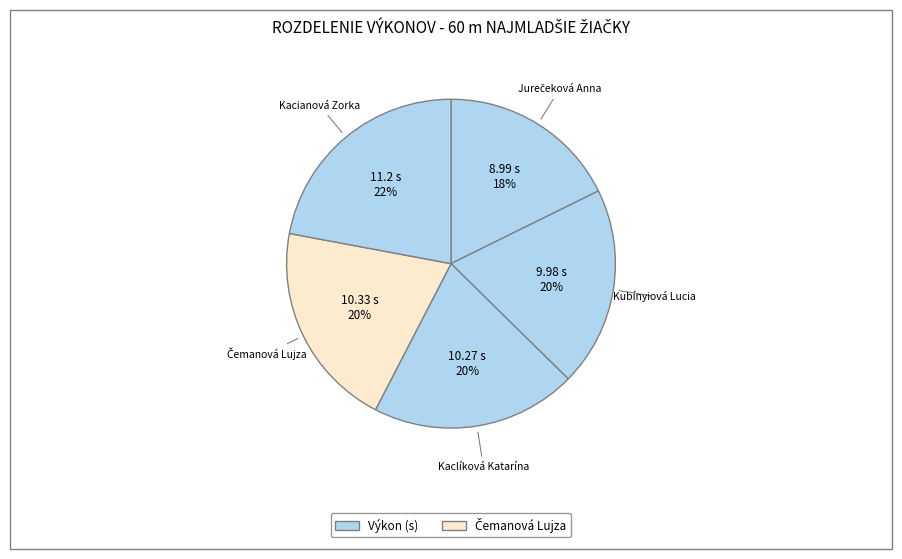

How many segments does this pie chart have?

5